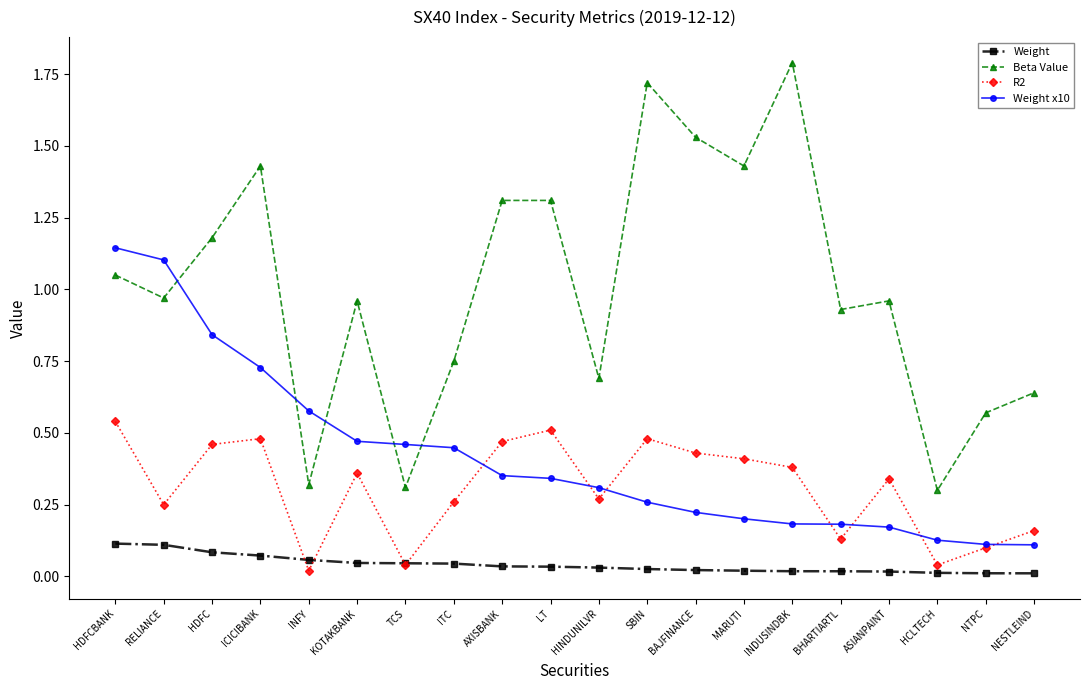

At which category does Beta Value reach its first local valley?

RELIANCE